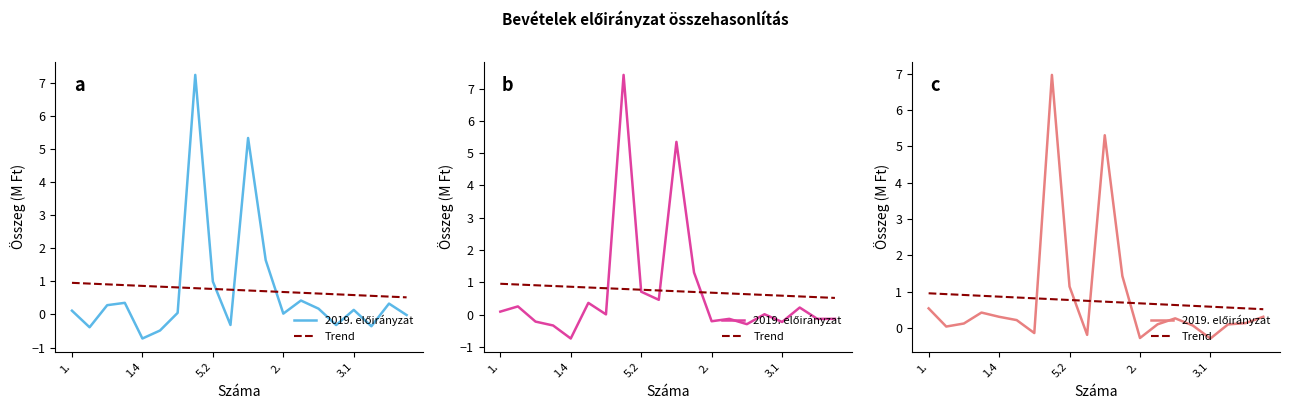

List the series in order of their overall mean, lowest first.

Trend, 2019. előirányzat